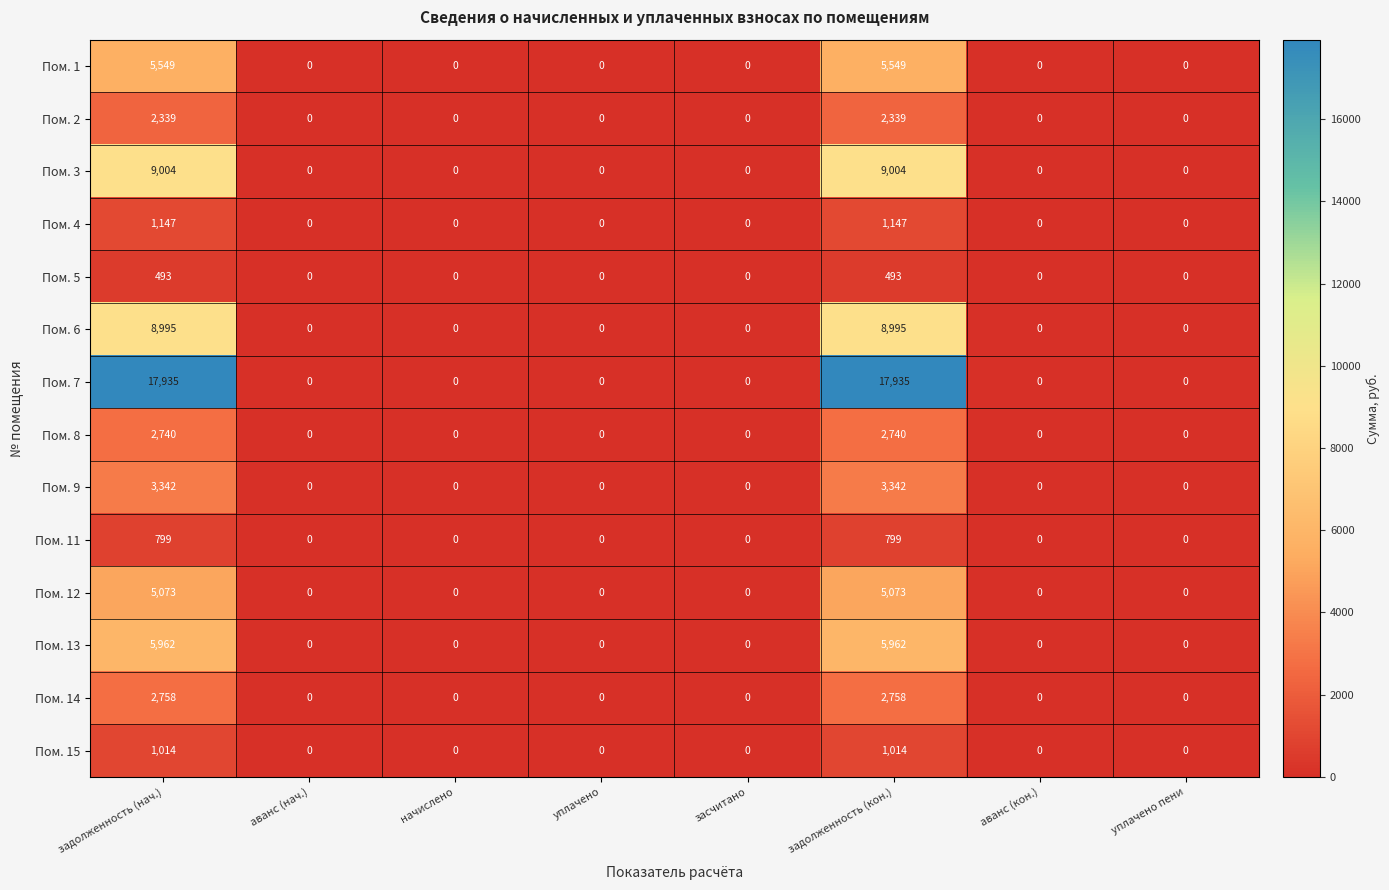

How many distinct data groups are displayed?

14